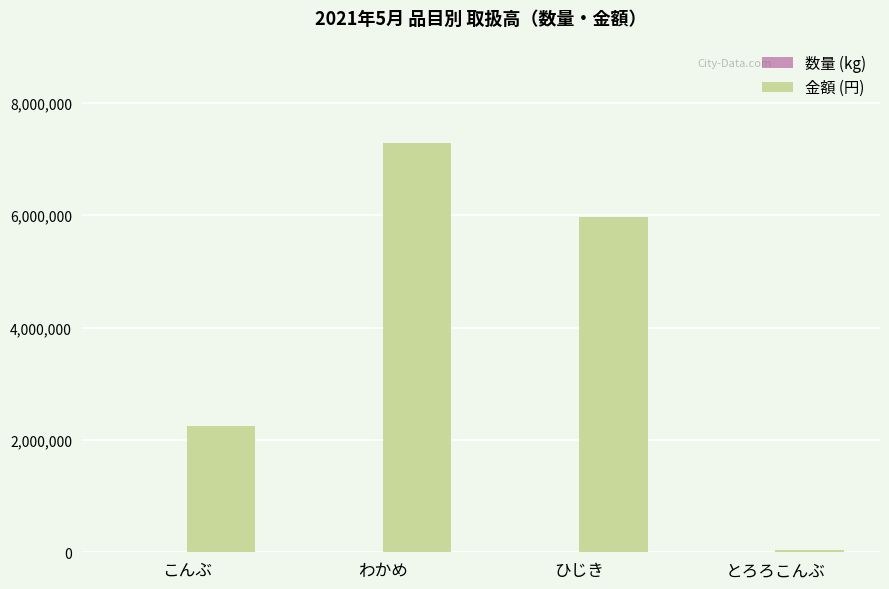

Between こんぶ and とろろこんぶ, which series saw the biggest shift?

金額 (円)